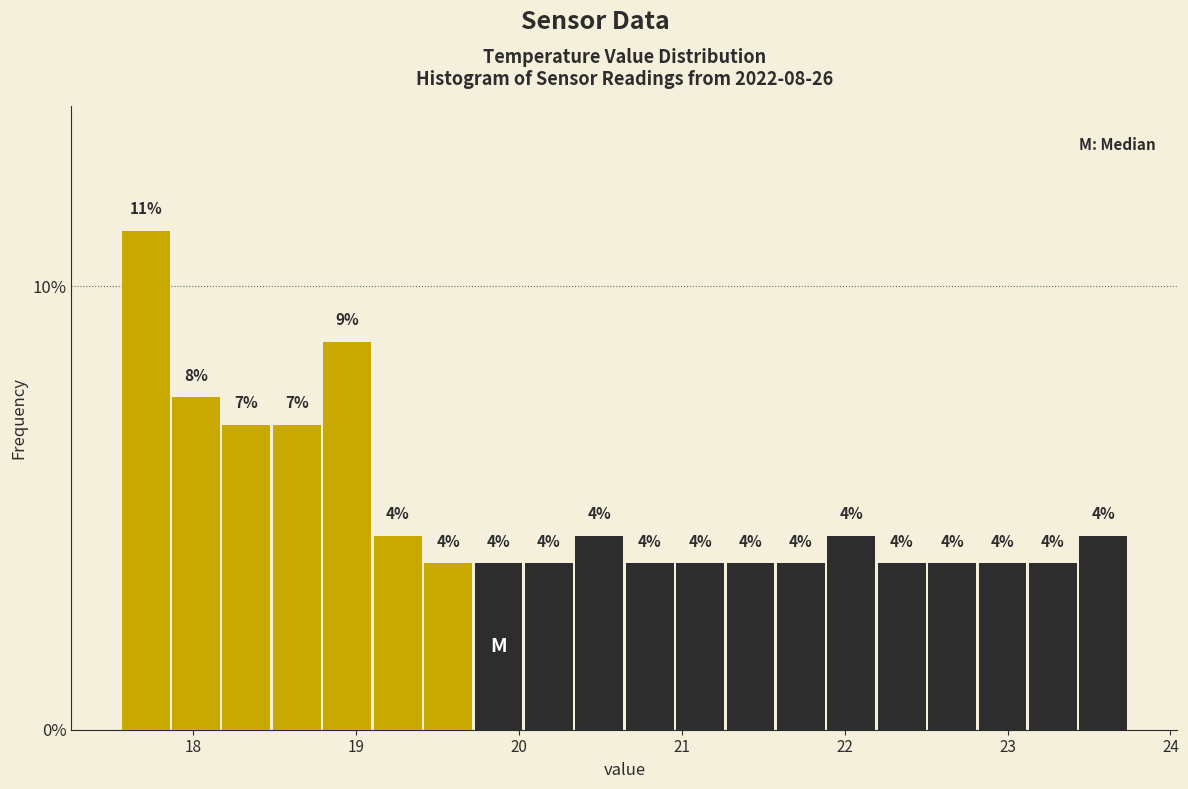

Read against the x-axis, roughly where is the centre of the tallest bar?

17.7